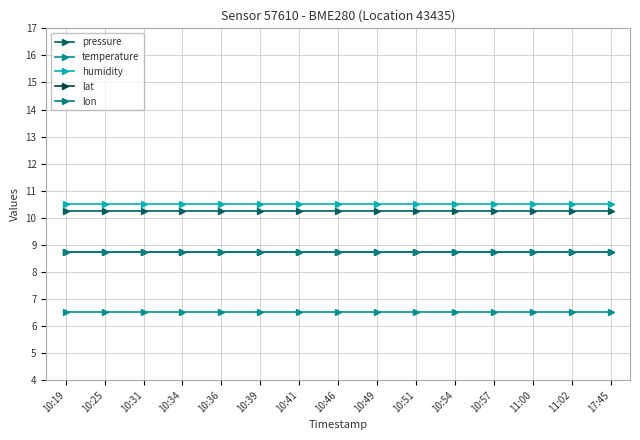

Does the chart have visible grid lines?

Yes